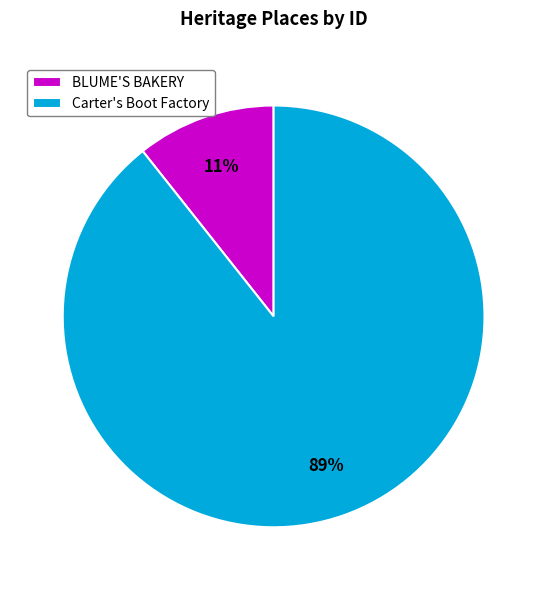

Combined, do Carter's Boot Factory and BLUME'S BAKERY account for over 50%?

Yes